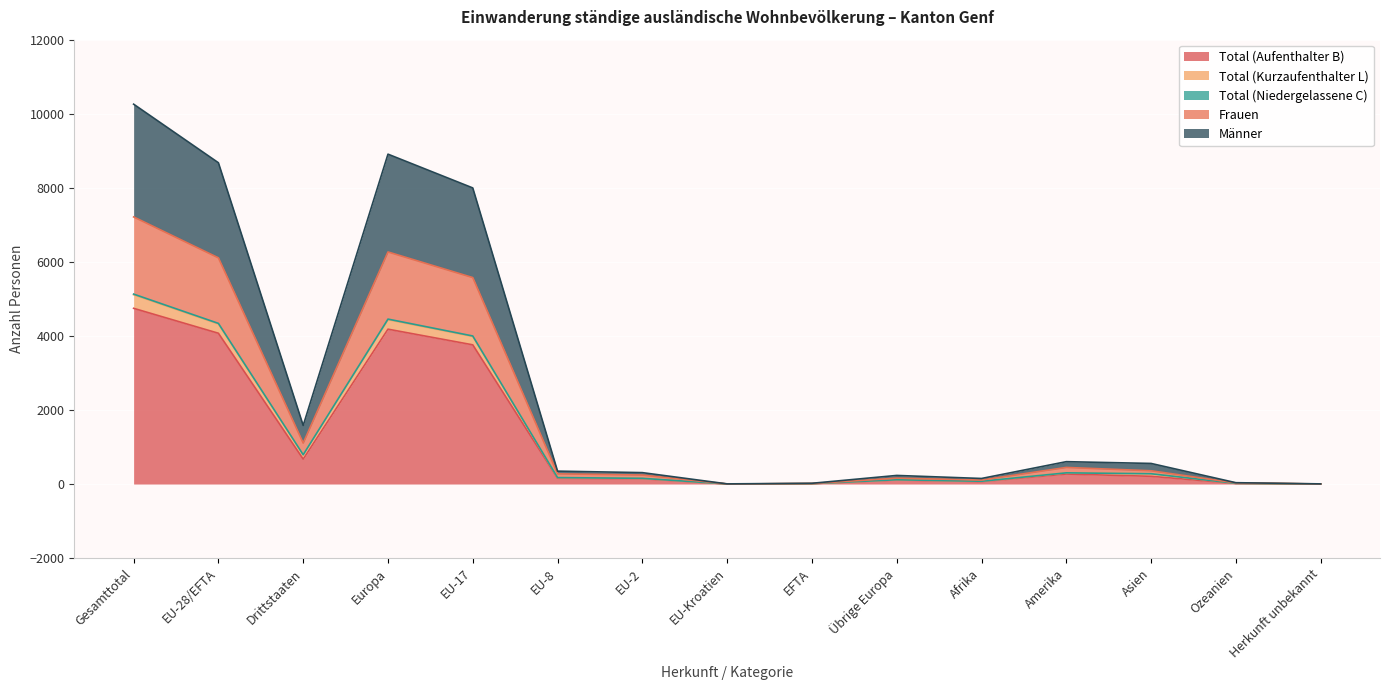

How many data points in Total (Aufenthalter B) are above 157?

7